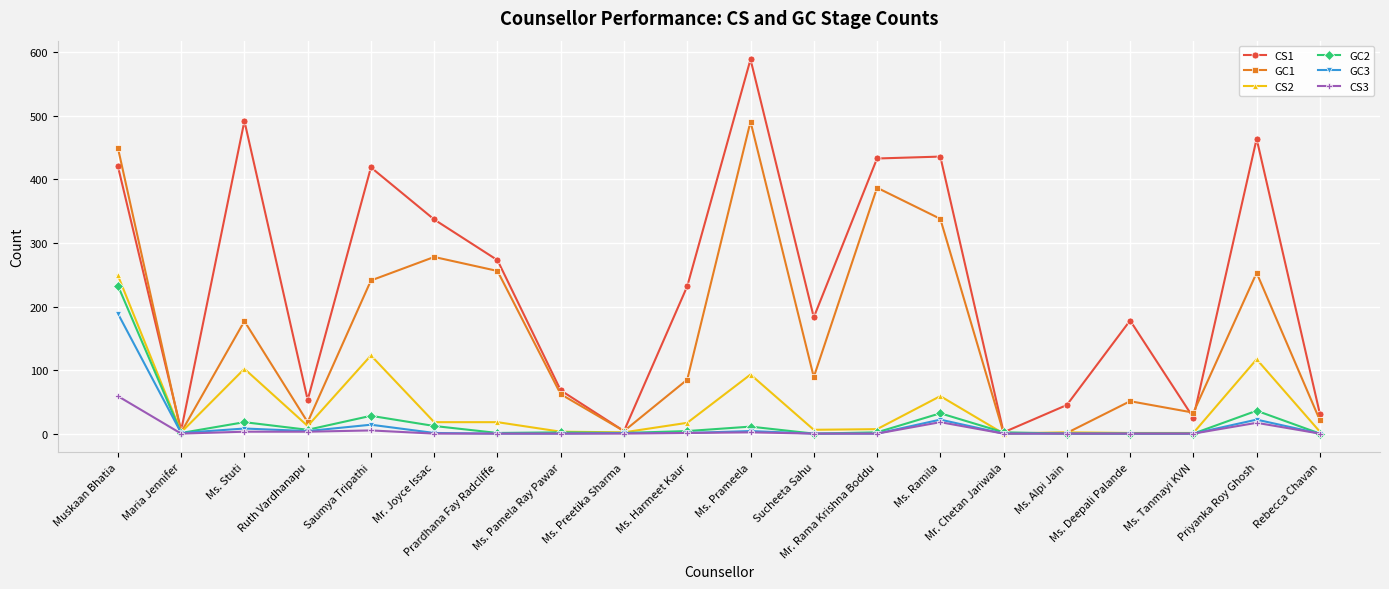

The value of GC1 at Ms. Harmeet Kaur is 85. True or false?

True